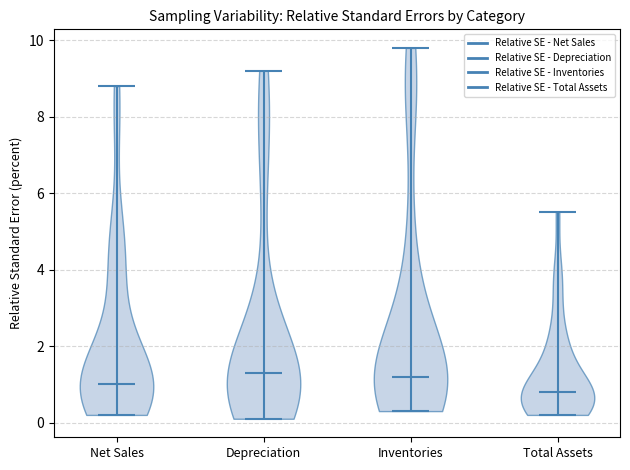

Reading left to right, read every violin against the y-axis: where its median line is, and the lowest and highest points it reaches. The values are not printed on the chart, so give them approximately, as read against the axis.

Net Sales: median line 1.0, lowest point 0.2, highest point 8.8
Depreciation: median line 1.4, lowest point 0.2, highest point 9.2
Inventories: median line 1.2, lowest point 0.4, highest point 9.8
Total Assets: median line 0.8, lowest point 0.2, highest point 5.6